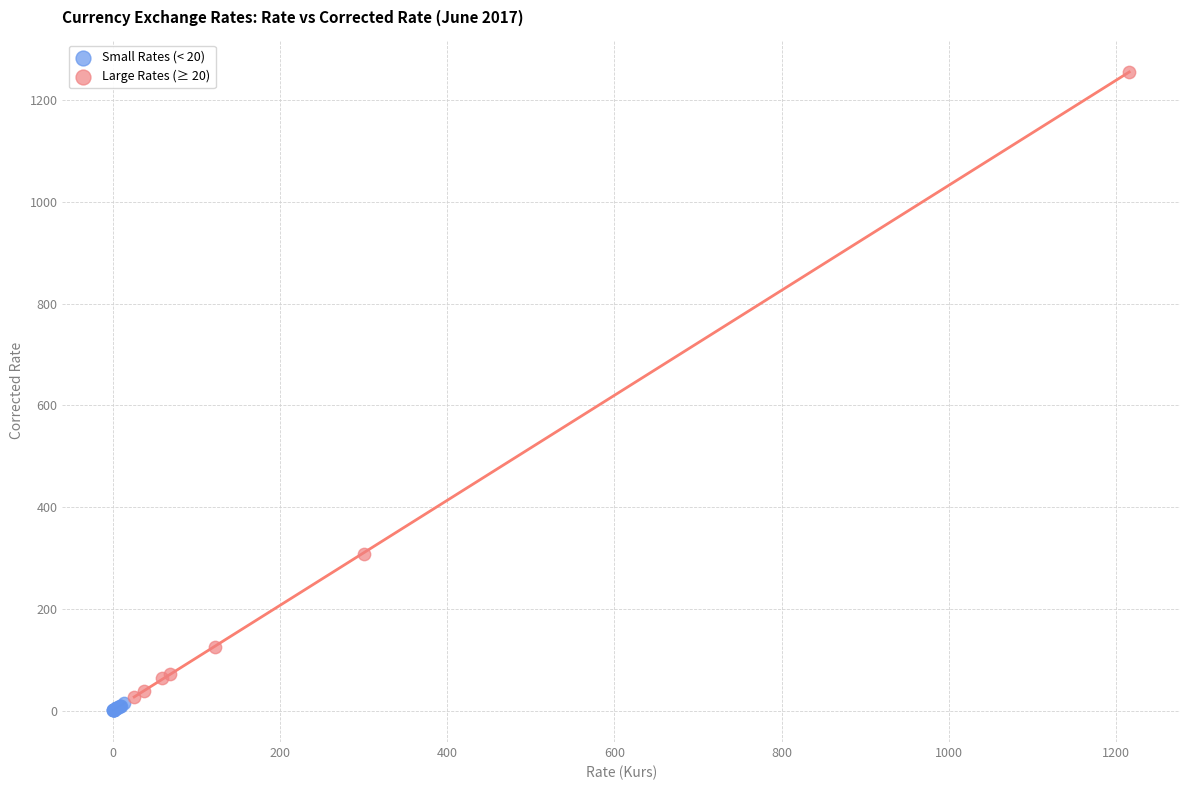

Which series contains the highest Y value?

Large Rates (≥ 20)